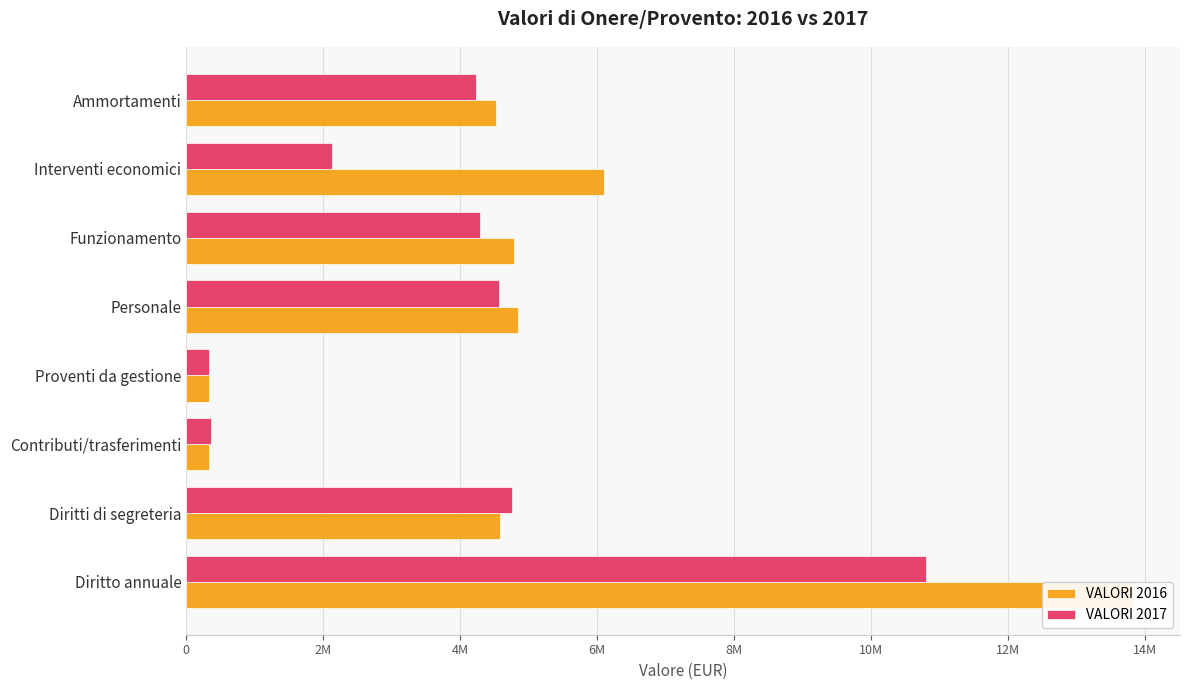

What position from the left is Proventi da gestione?

4